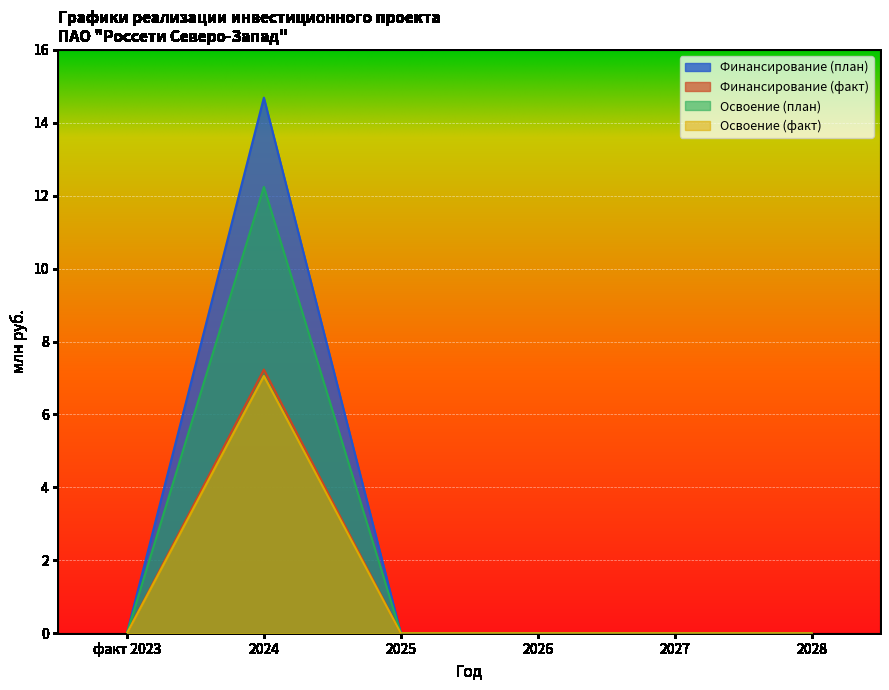

True or false: Освоение (план) has a value of 7.0 at 2027.

False